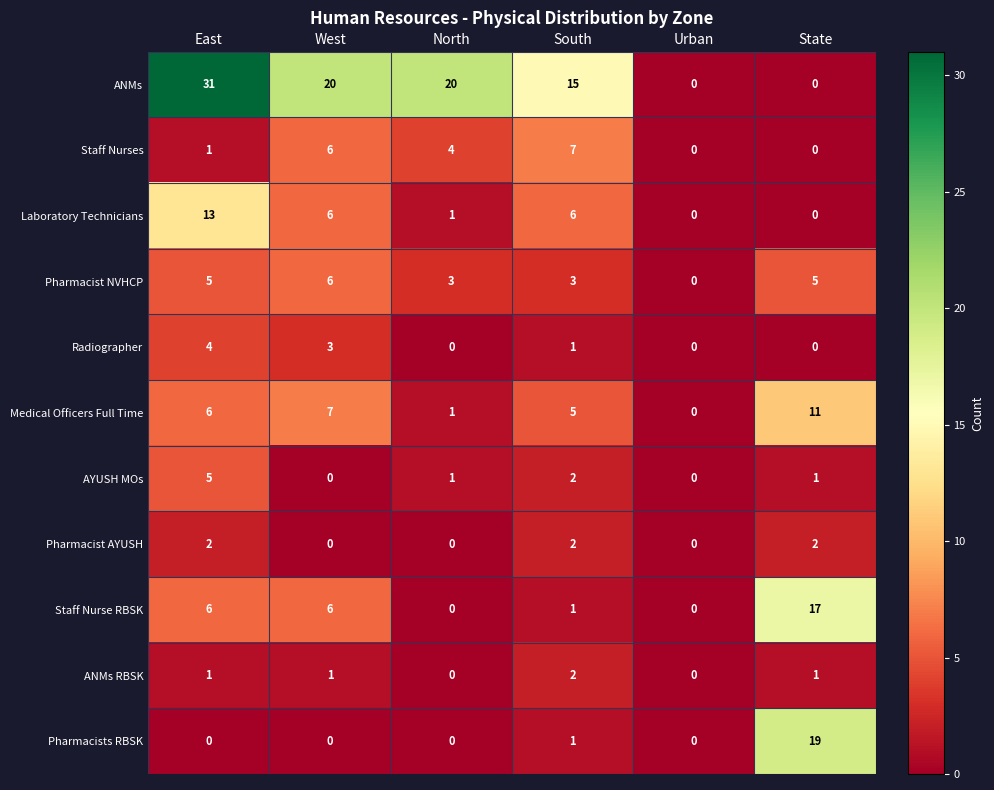

What is the difference between the Medical Officers Full Time values at East and Urban?

6